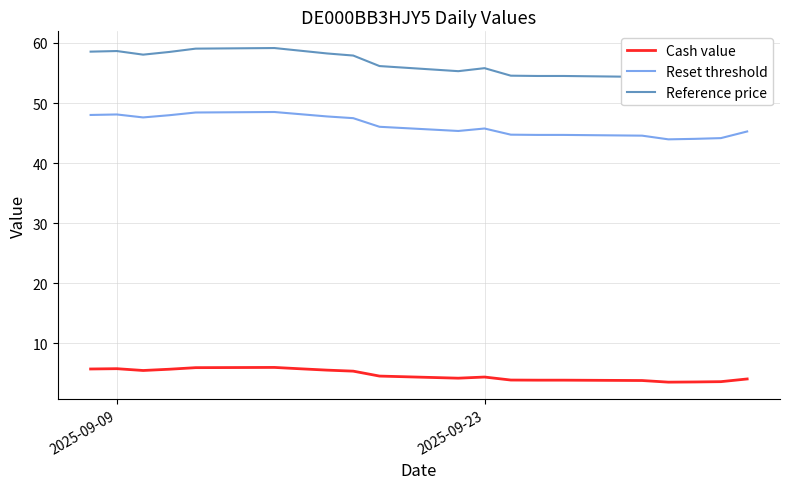

Rank the series by their maximum value, from lowest to highest.

Cash value, Reset threshold, Reference price